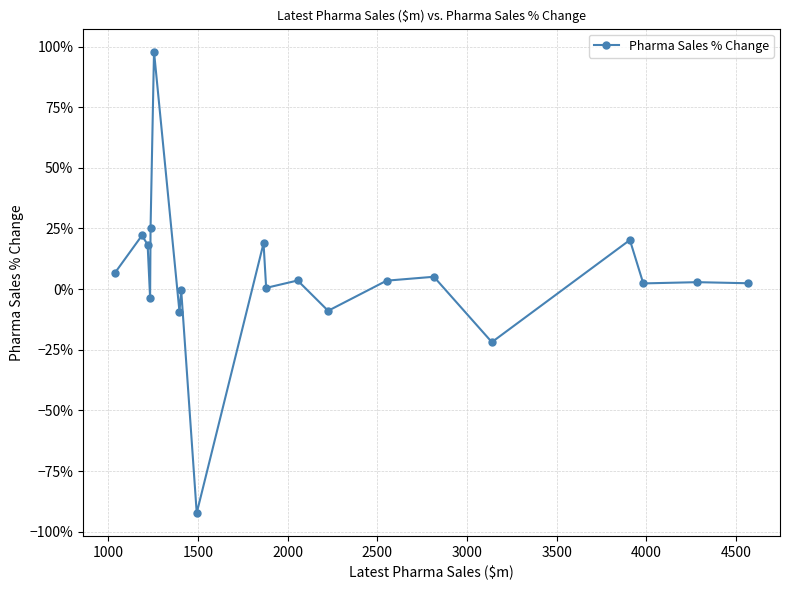

Is this an area chart (filled region under the line)?

No